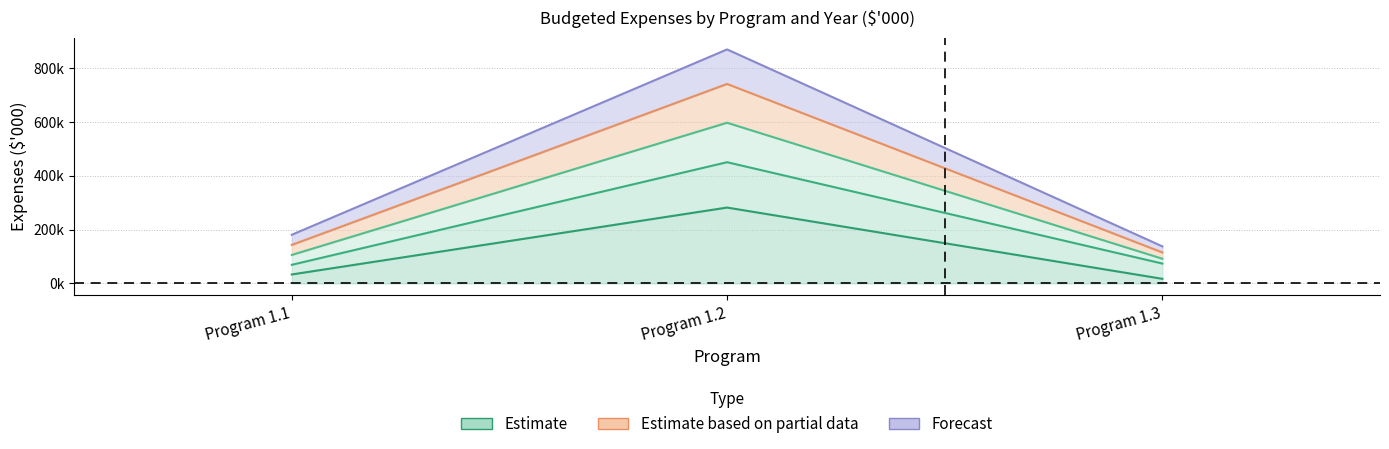

What is the value of the 2022-23 Budget point at the 2nd from the left?

450313